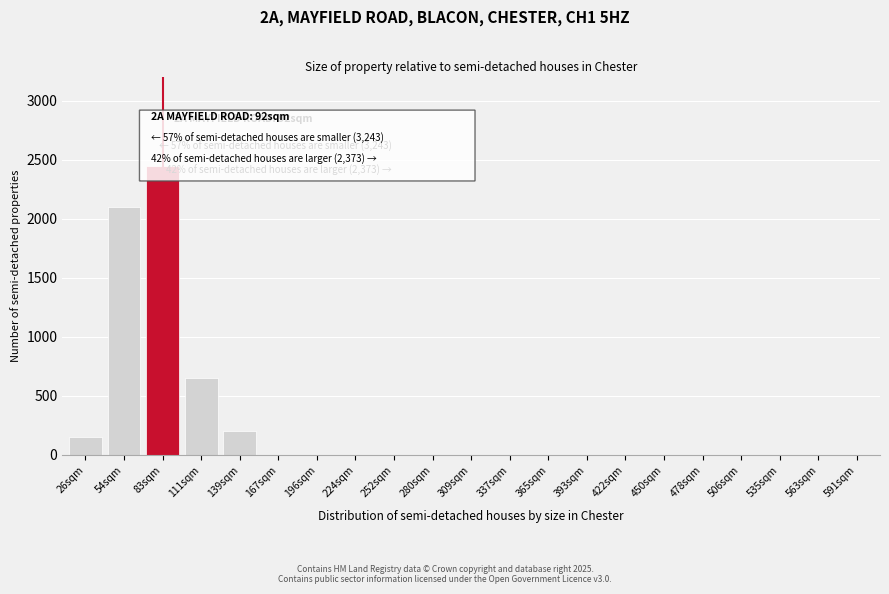

Reading left to right, list all the values displayed in this chart.

26sqm=150	54sqm=2100	83sqm=2450	111sqm=650	139sqm=200	167sqm=0	196sqm=0	224sqm=0	252sqm=0	280sqm=0	309sqm=0	337sqm=0	365sqm=0	393sqm=0	422sqm=0	450sqm=0	478sqm=0	506sqm=0	535sqm=0	563sqm=0	591sqm=0